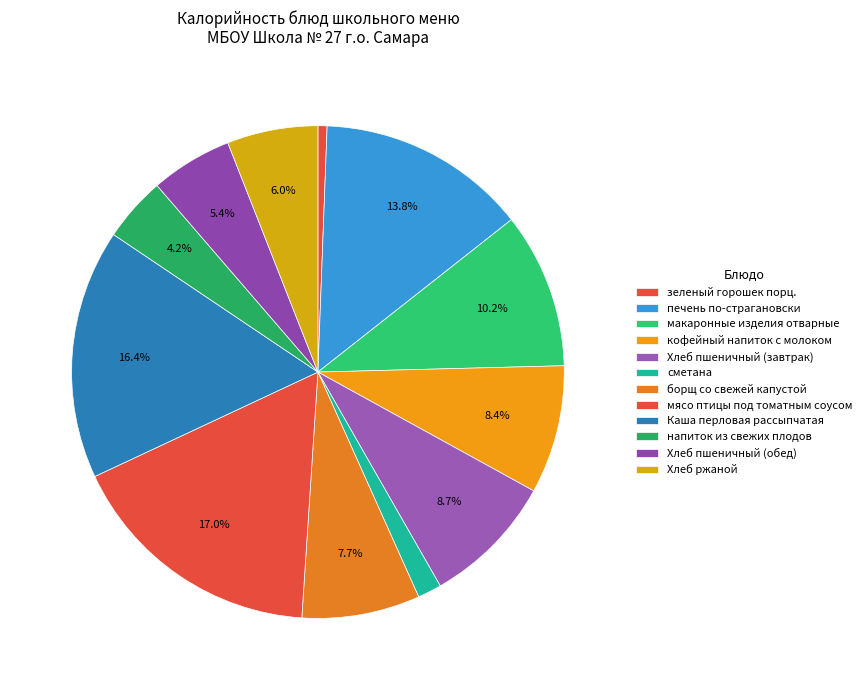

What percentage is the Каша перловая рассыпчатая slice, to the nearest percent?

16%